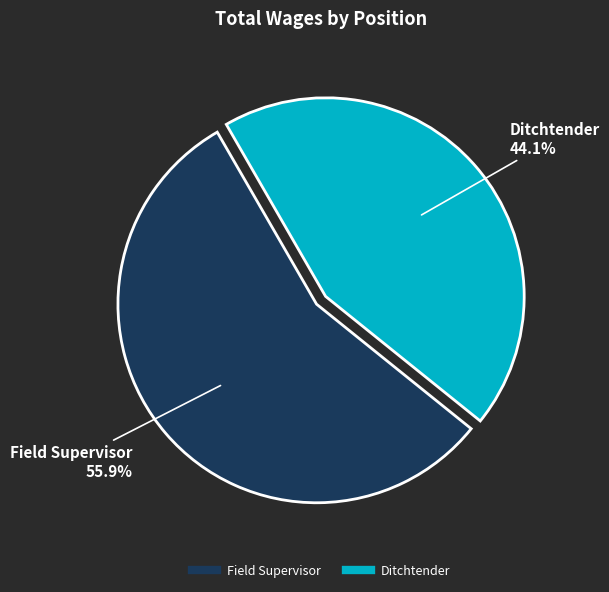

Between Field Supervisor and Ditchtender, which is larger?

Field Supervisor